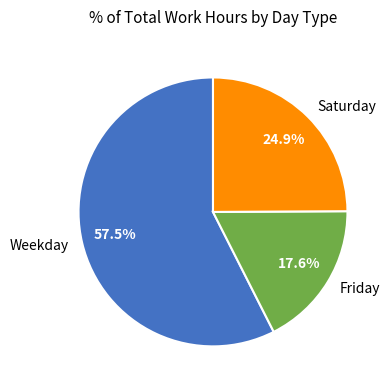

What percentage do Weekday and Friday together represent?

75.1%